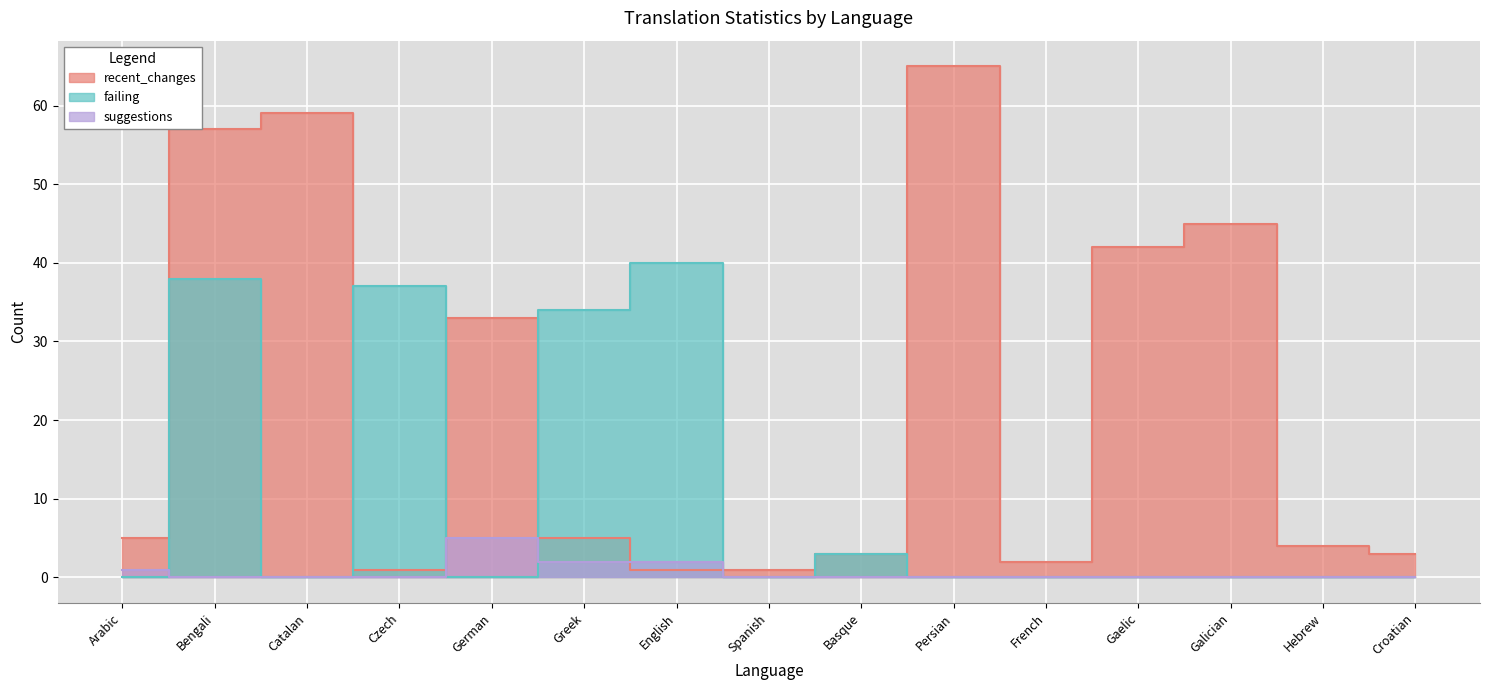

Reading right to left, what are all the values shown in this chart?

recent_changes: 3	4	45	42	2	65	3	1	1	5	33	1	59	57	5
failing: 0	0	0	0	0	0	3	0	40	34	0	37	0	38	0
suggestions: 0	0	0	0	0	0	0	0	2	2	5	0	0	0	1